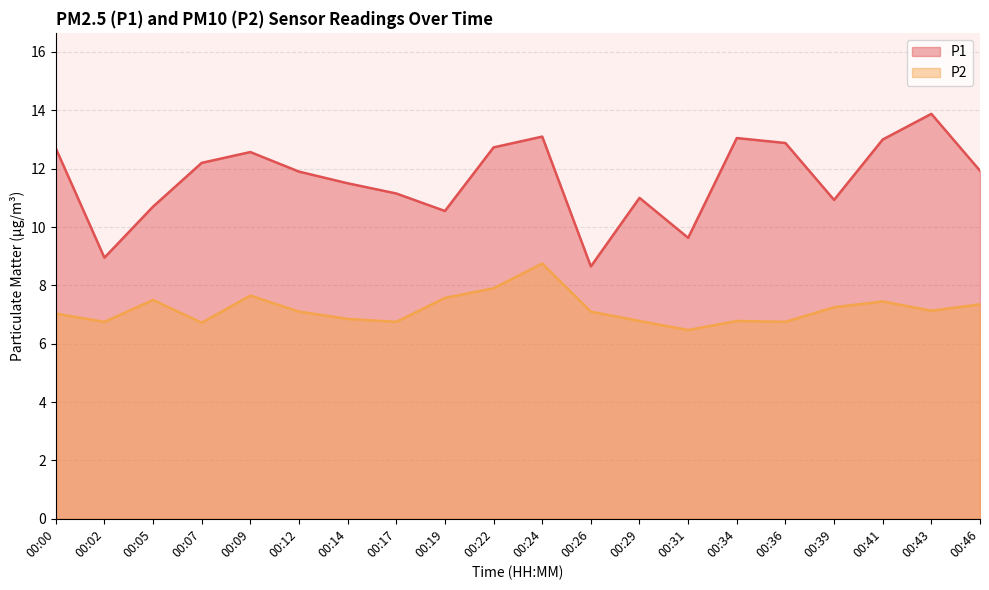

Which series has the largest total across all categories?

P1